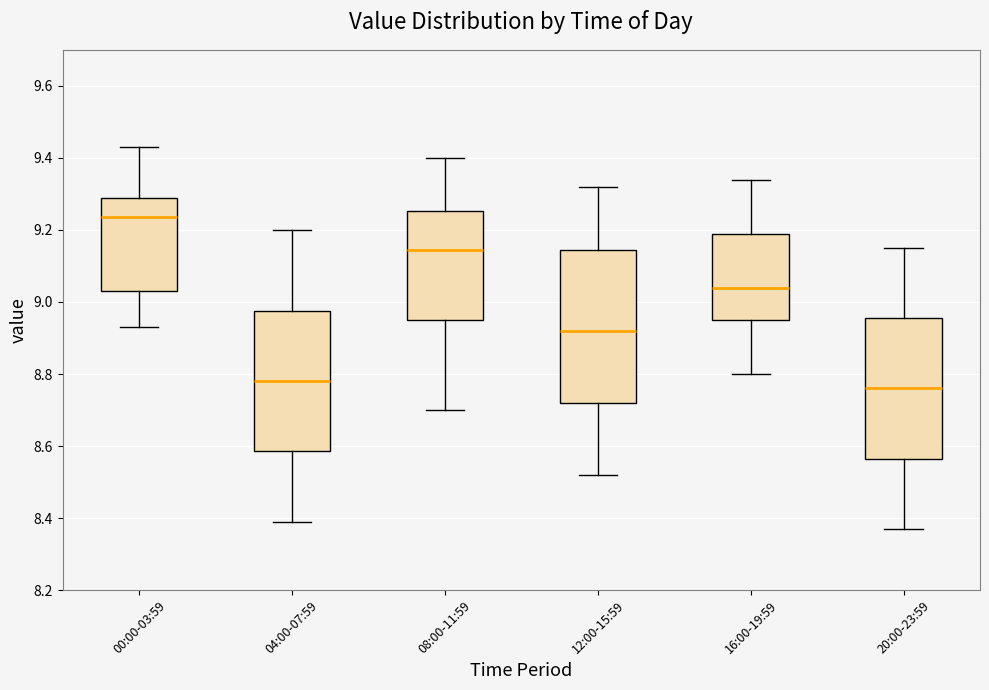

Where does the upper whisker of the box for 08:00-11:59 end on the y-axis? The values are not printed on the chart, so give them approximately, as read against the axis.

9.40